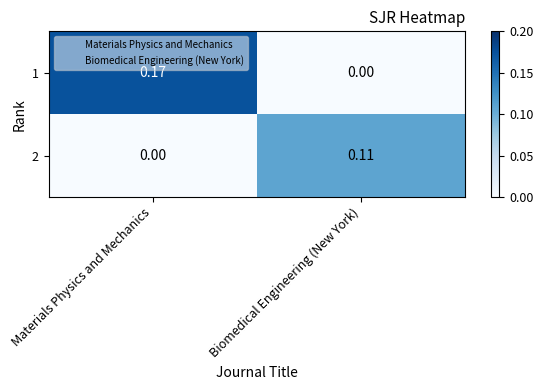

Is the value of 1 at Materials Physics and Mechanics greater than the value of 2 at Biomedical Engineering (New York)?

Yes